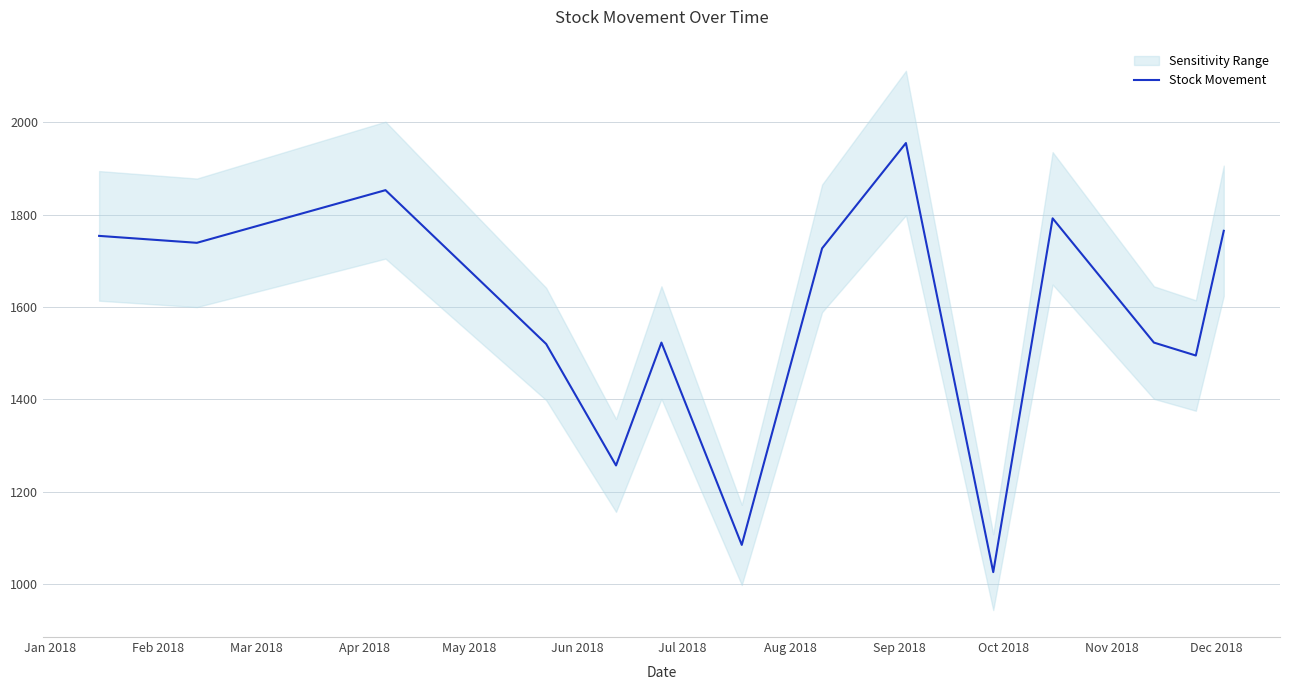

How many lines are shown in the chart?

1